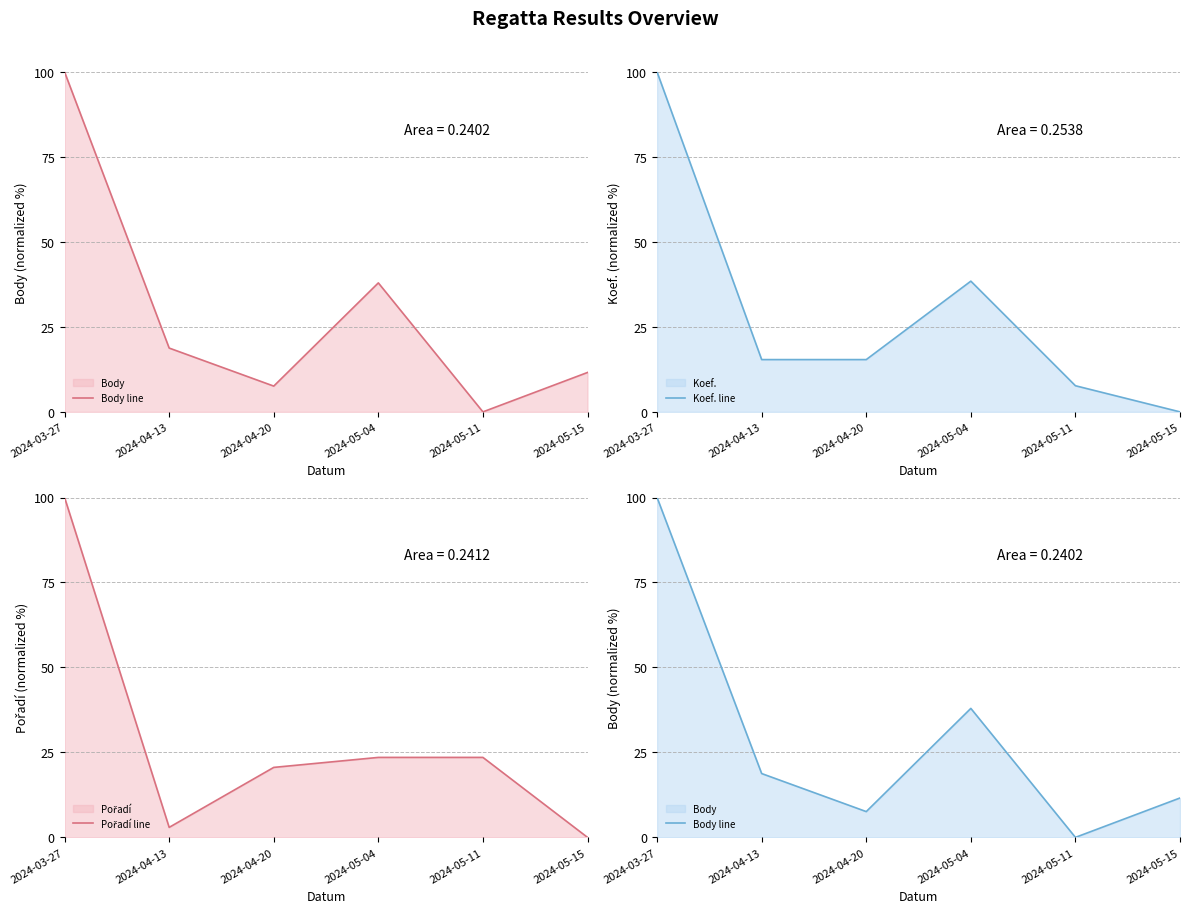

What is the difference between the Body line values at 2024-05-11 and 2024-04-20?

7.6